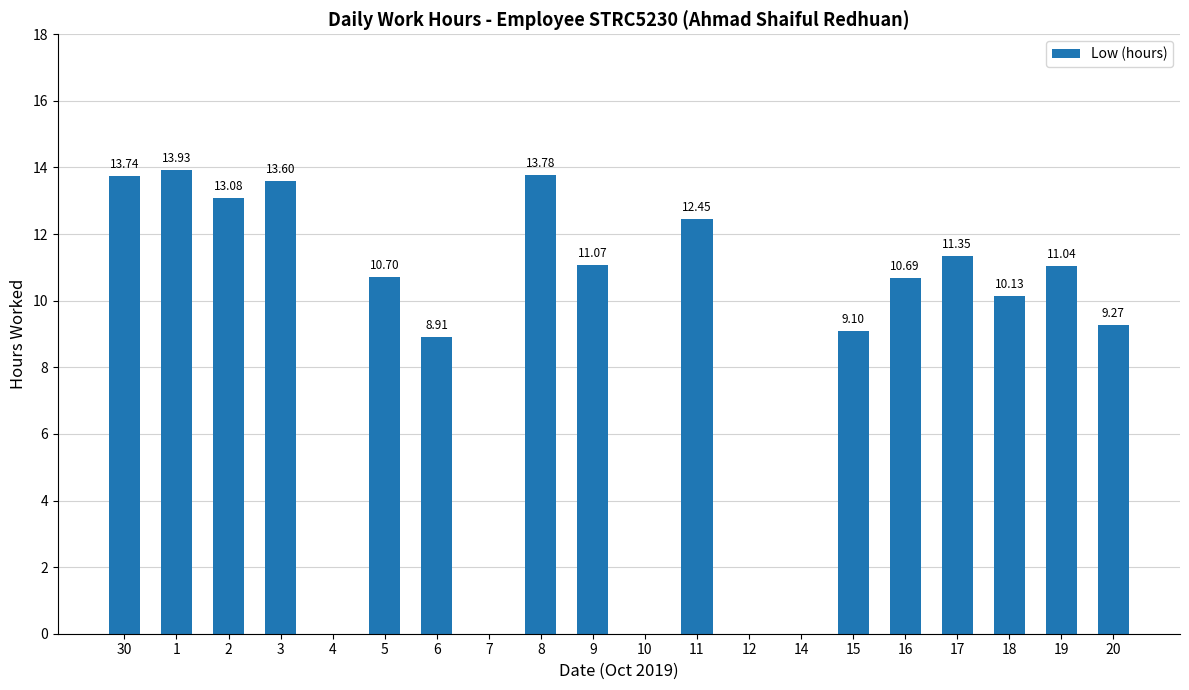

How many data points does each series have?

20